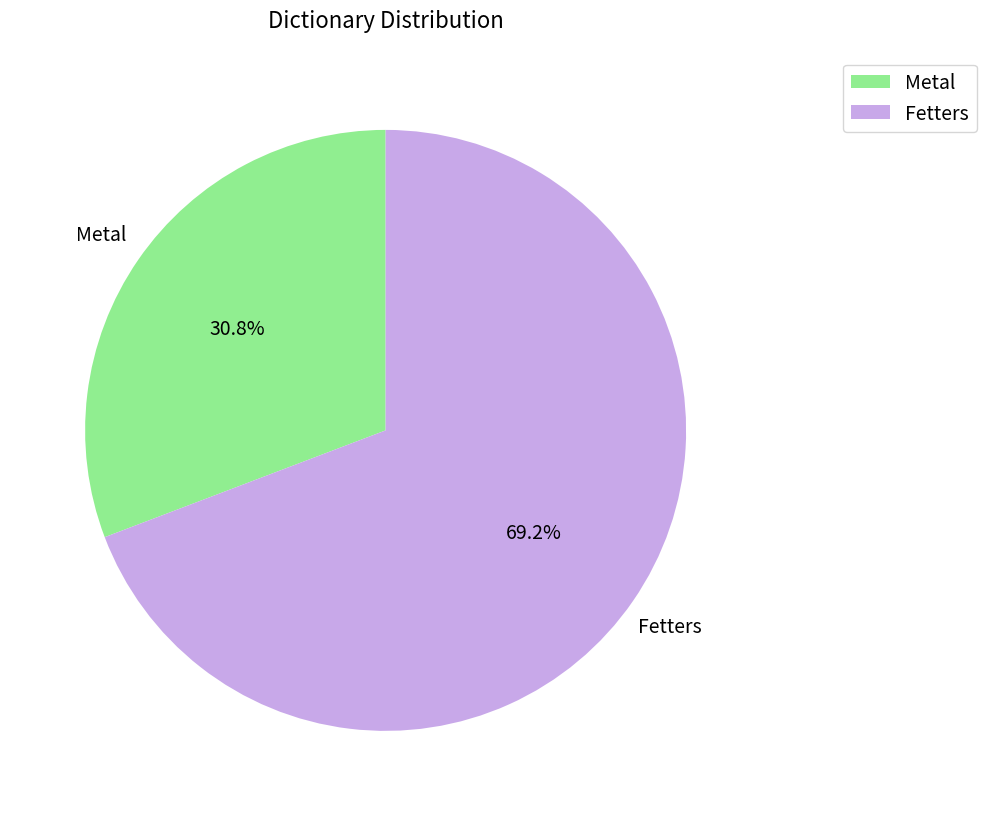

What percentage is the Fetters slice, to the nearest percent?

69%